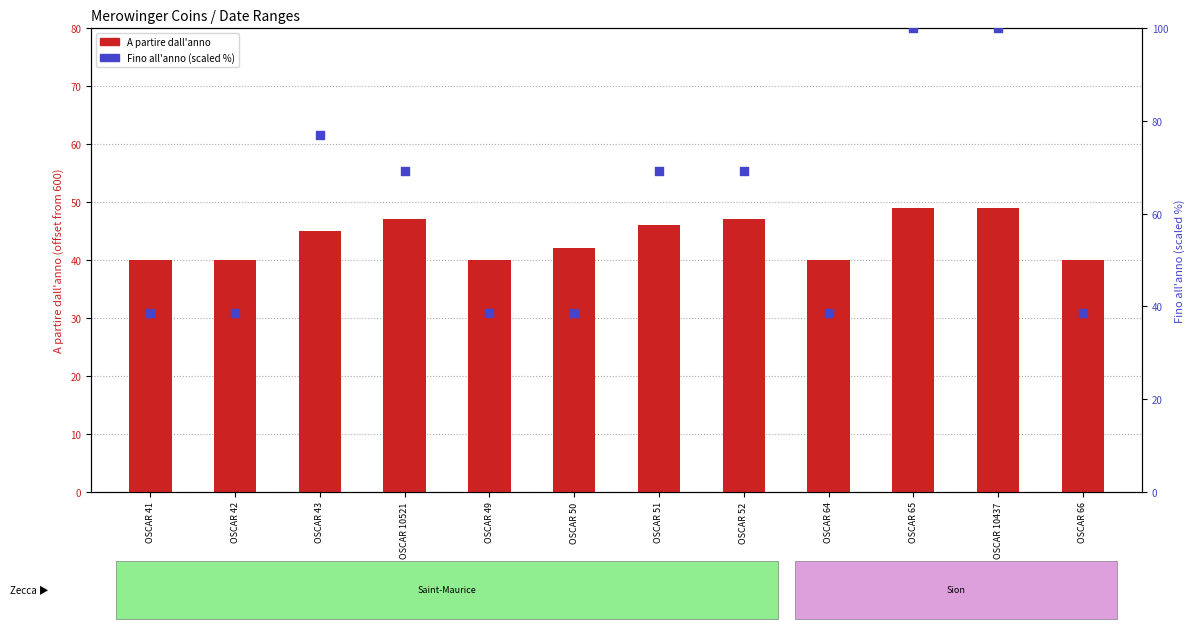

Is the value of A partire dall'anno (offset) at OSCAR 64 greater than the value of Fino all'anno (scaled %) at OSCAR 43?

No